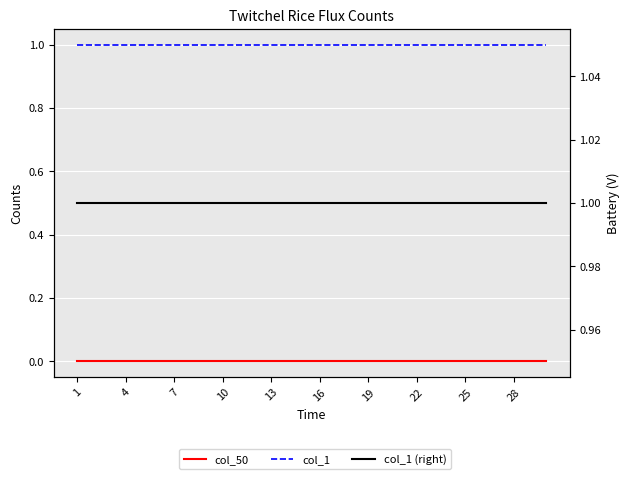

Between 20 and 17, which is larger?

20